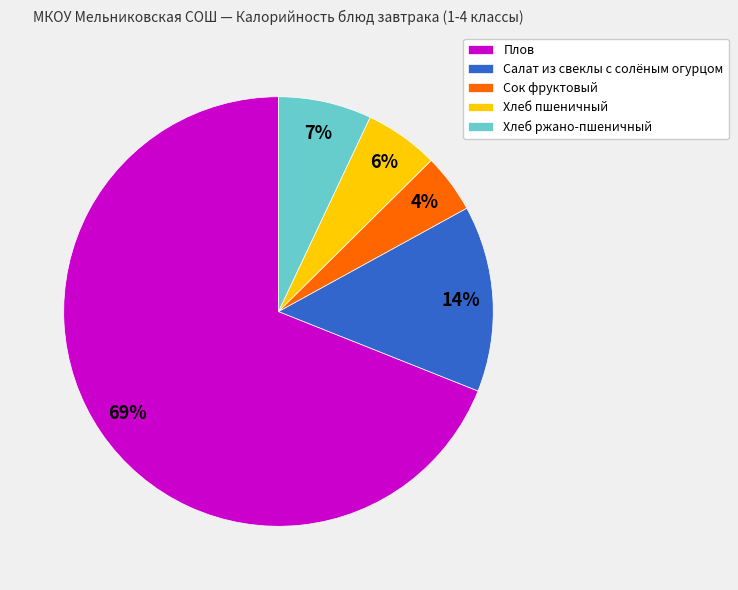

Which has a higher value, Салат из свеклы с солёным огурцом or Сок фруктовый?

Салат из свеклы с солёным огурцом